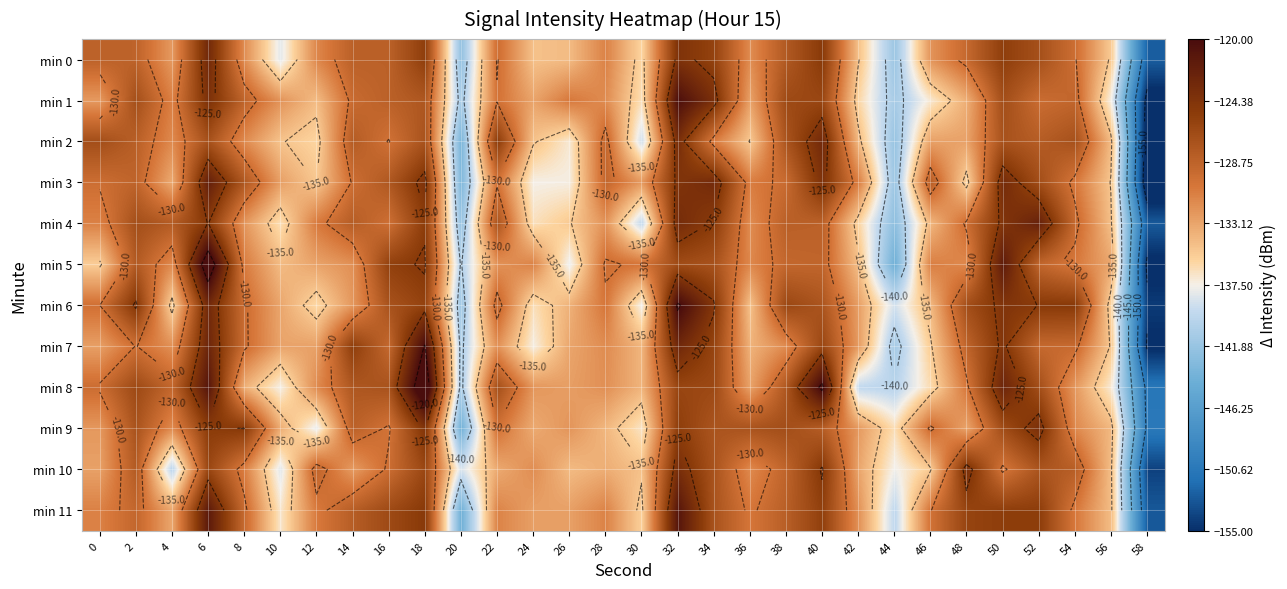

What is the difference between the highest and lowest values at 42?

8.5